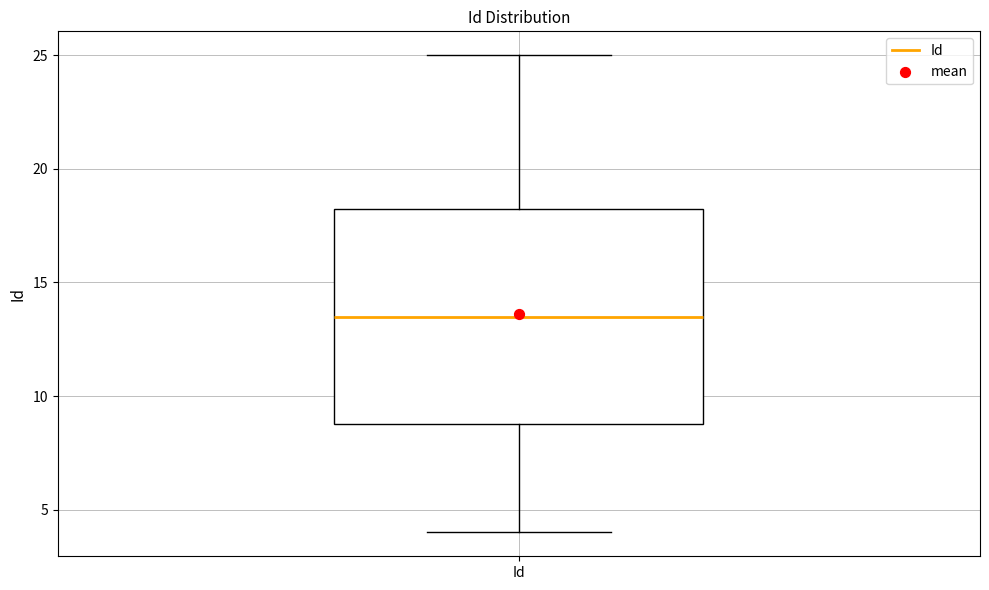

Read this box plot against the y-axis: the position of the median line, the range covered by the box, and the ends of both whiskers. The values are not printed on the chart, so give them approximately, as read against the axis.

median 13.5, box 9.0 to 18.5, whiskers 4.0 to 25.0